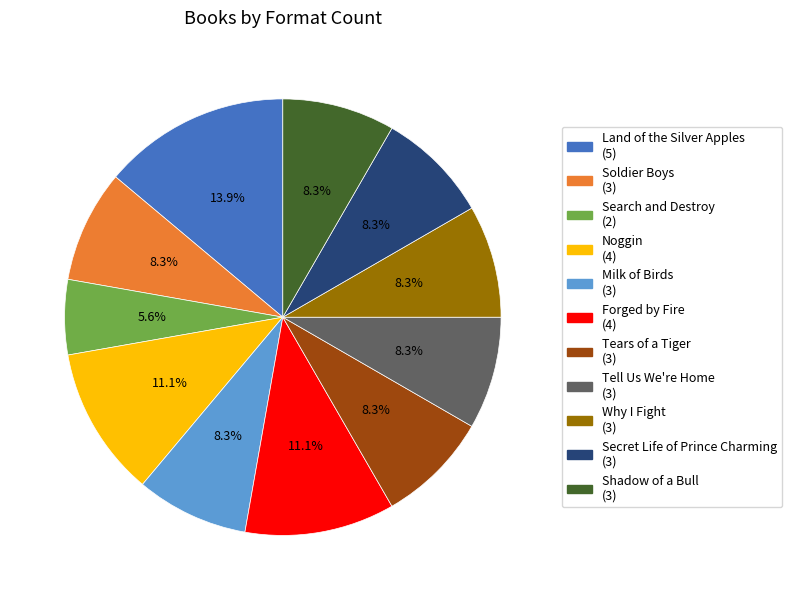

To the nearest percent, what percentage of the pie is Soldier Boys?

8%